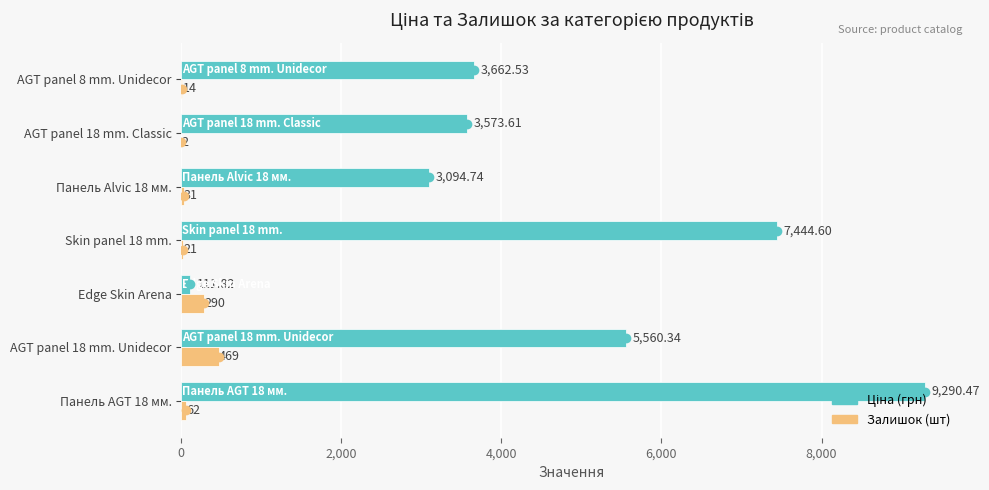

Which series contains the lowest Y value?

Залишок